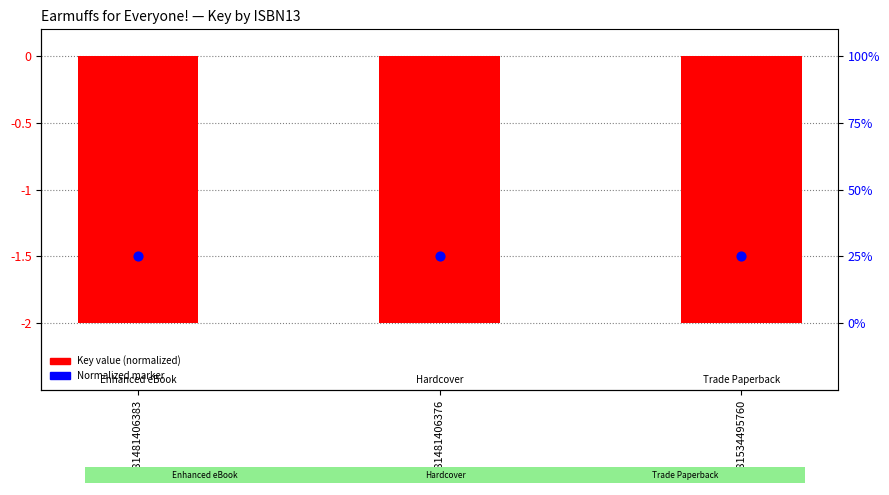

Which series has the largest Y range (max minus min)?

Key value (normalized)